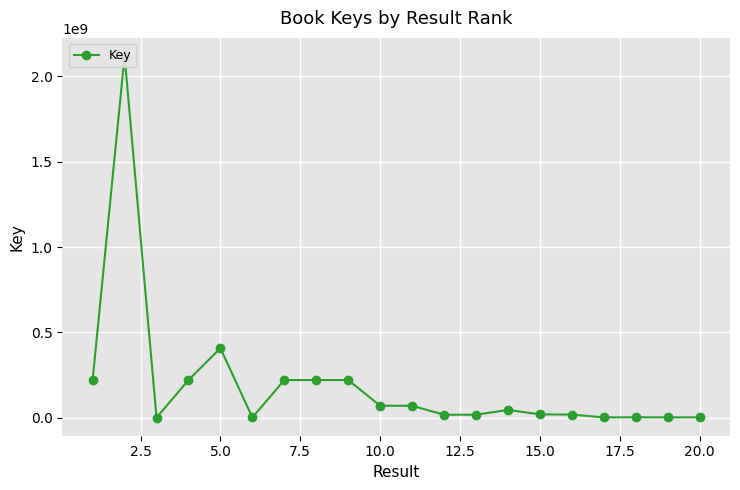

What is the sum of all values?

3891599181